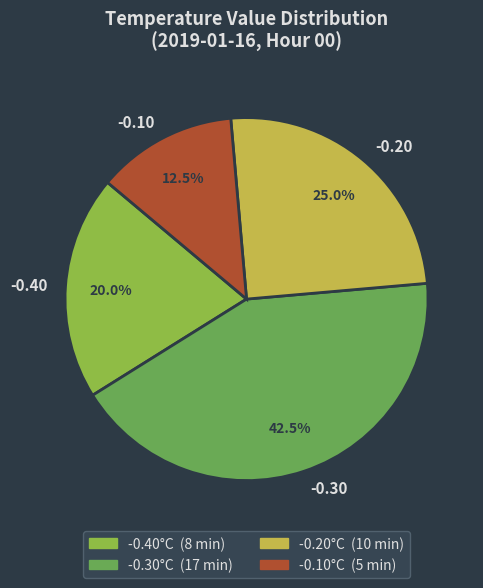

To the nearest percent, what is the average slice percentage?

25%